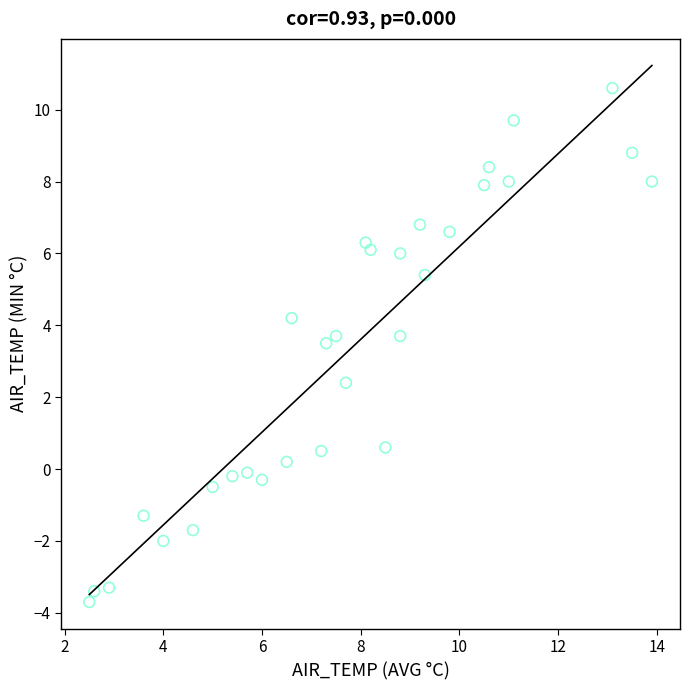

What is the range of Y values (max minus min)?

14.3